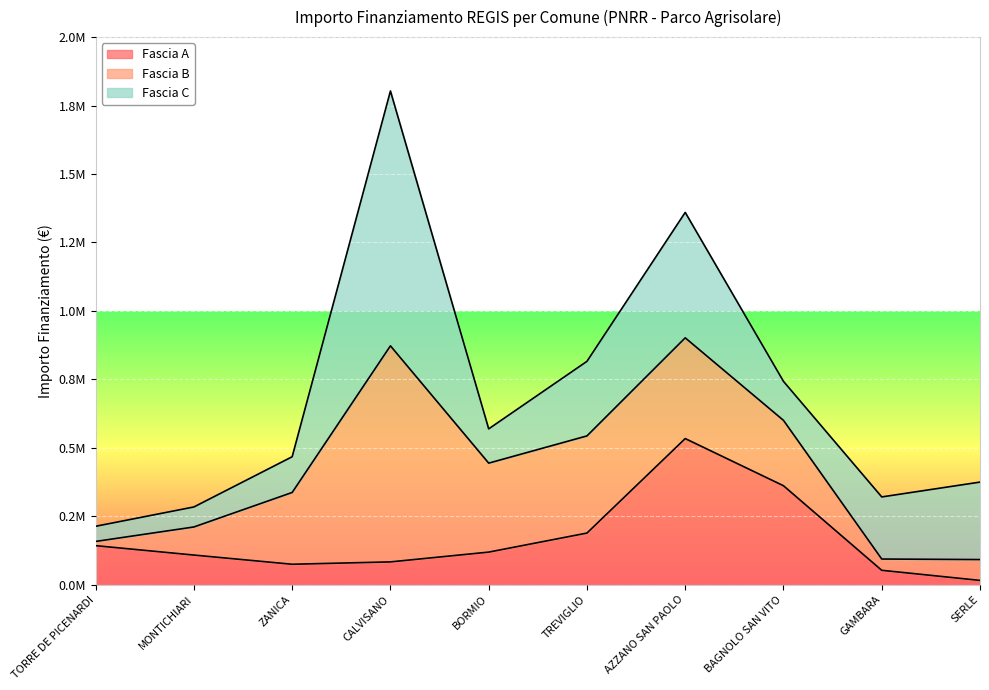

How many intersections are there between Fascia C and Fascia A?

3